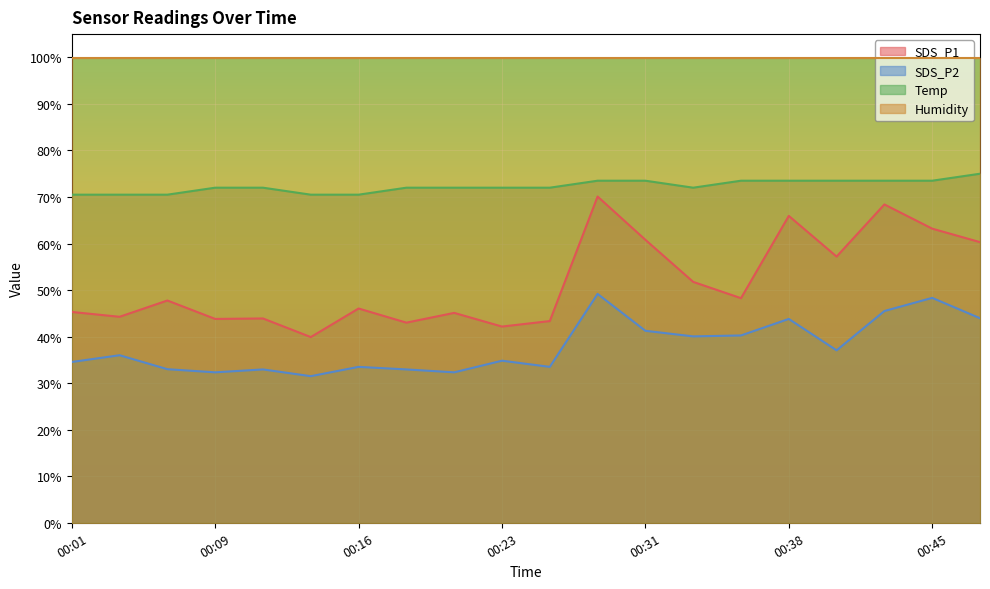

At which category does SDS_P1 reach its first local peak?

00:06